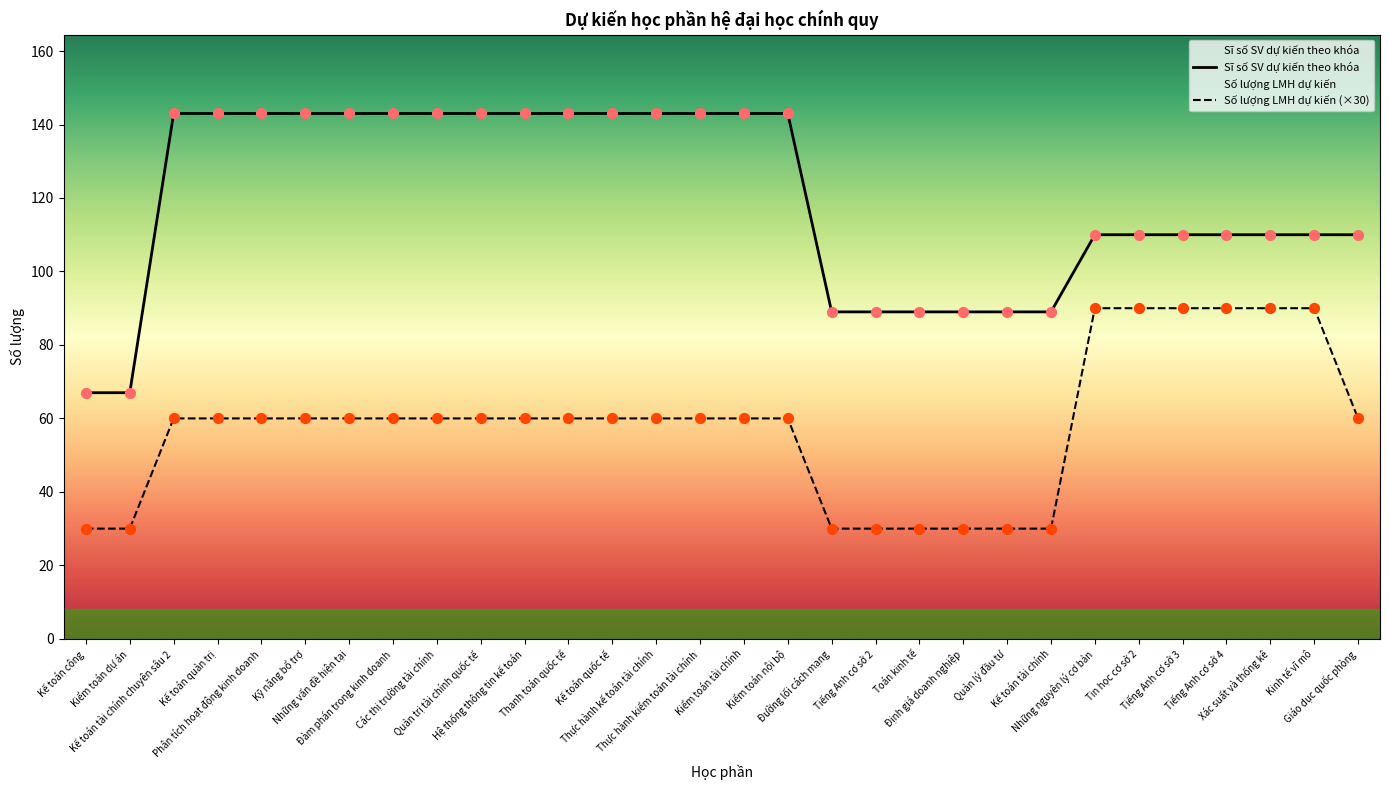

At which category is the sum across all series the highest?

Kế toán tài chính chuyên sâu 2